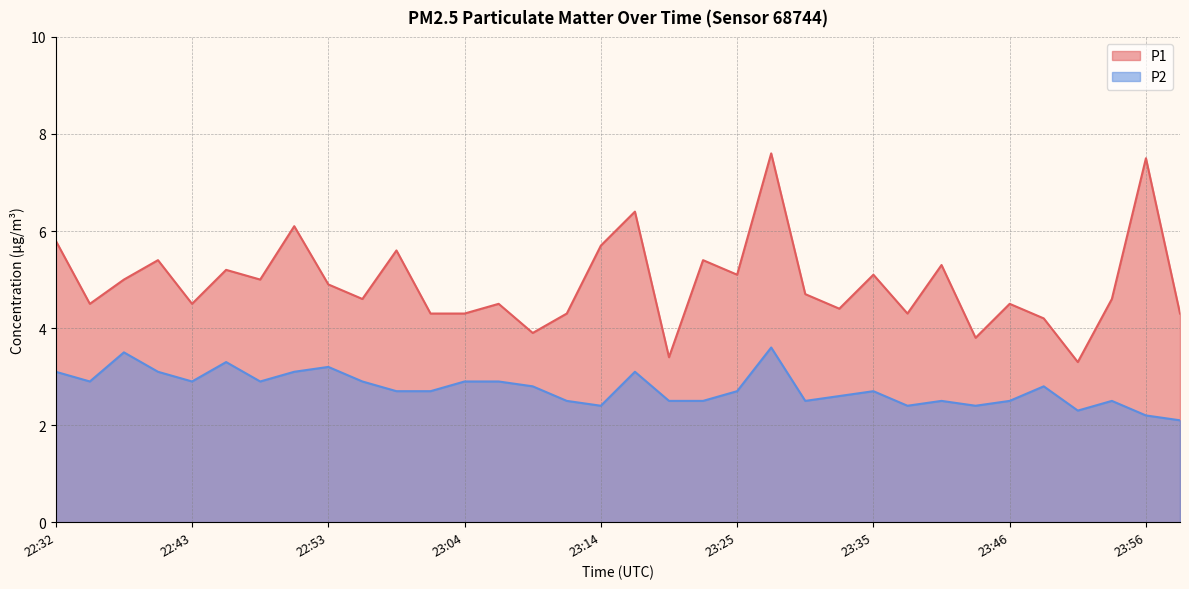

What is the minimum value shown in the chart?

2.1